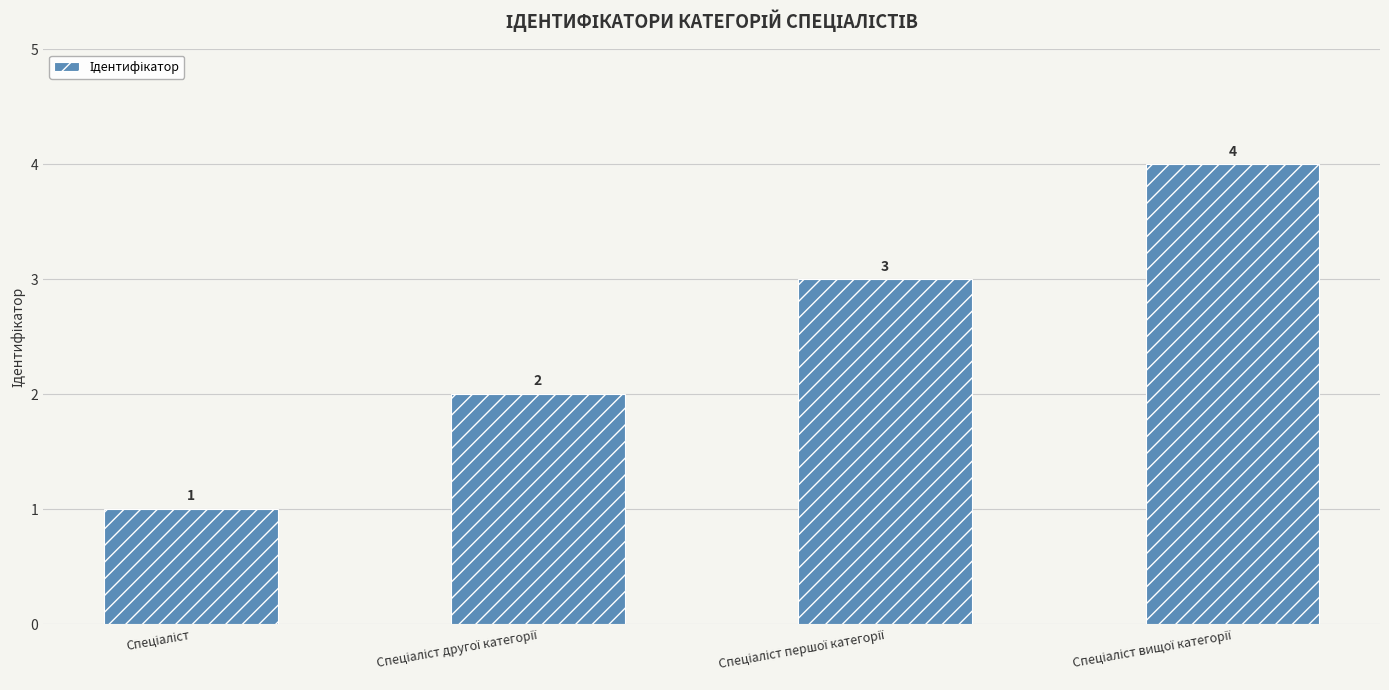

Reading right to left, list all the values displayed in this chart.

4	3	2	1